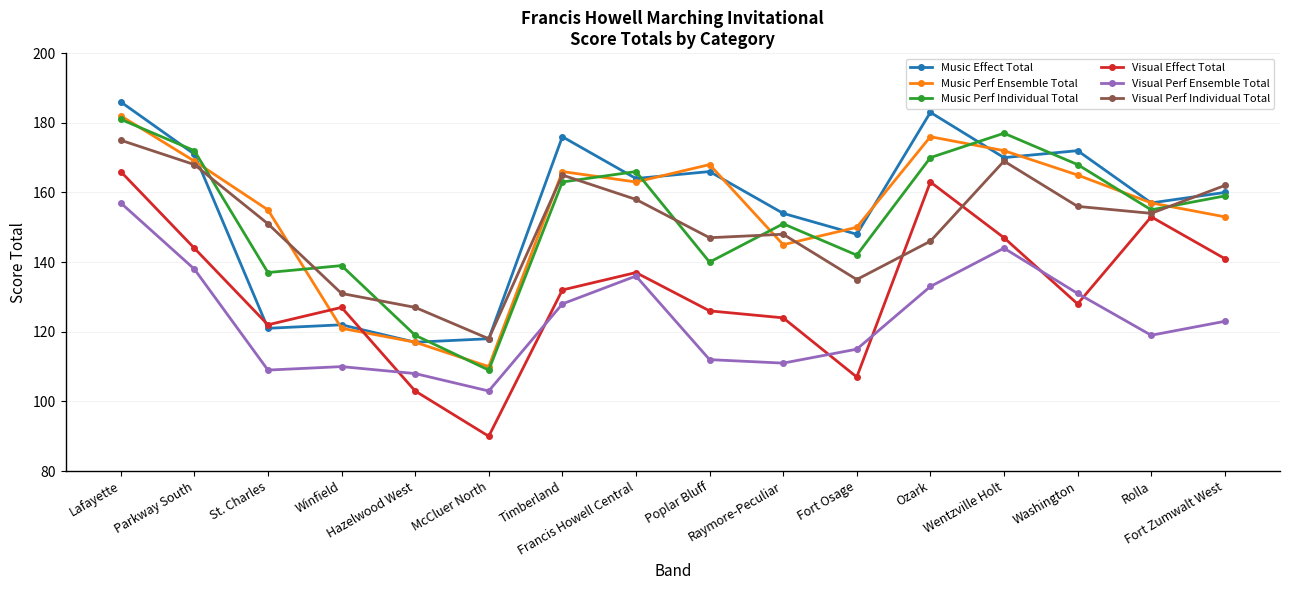

Rank the series at Fort Osage from lowest to highest value.

Visual Effect Total, Visual Perf Ensemble Total, Visual Perf Individual Total, Music Perf Individual Total, Music Effect Total, Music Perf Ensemble Total